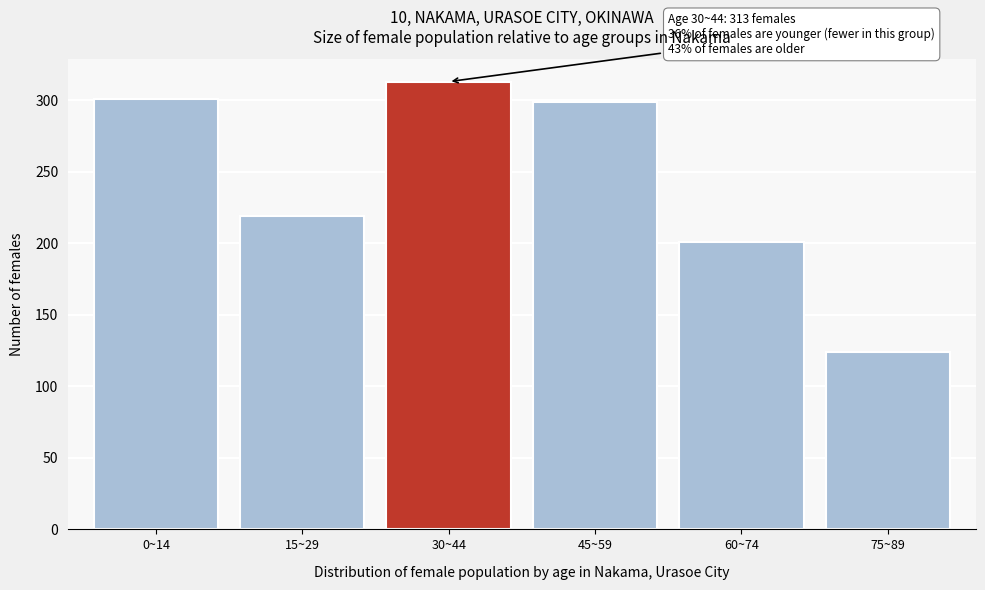

Reading left to right, list all the values displayed in this chart.

301	219	313	299	201	124